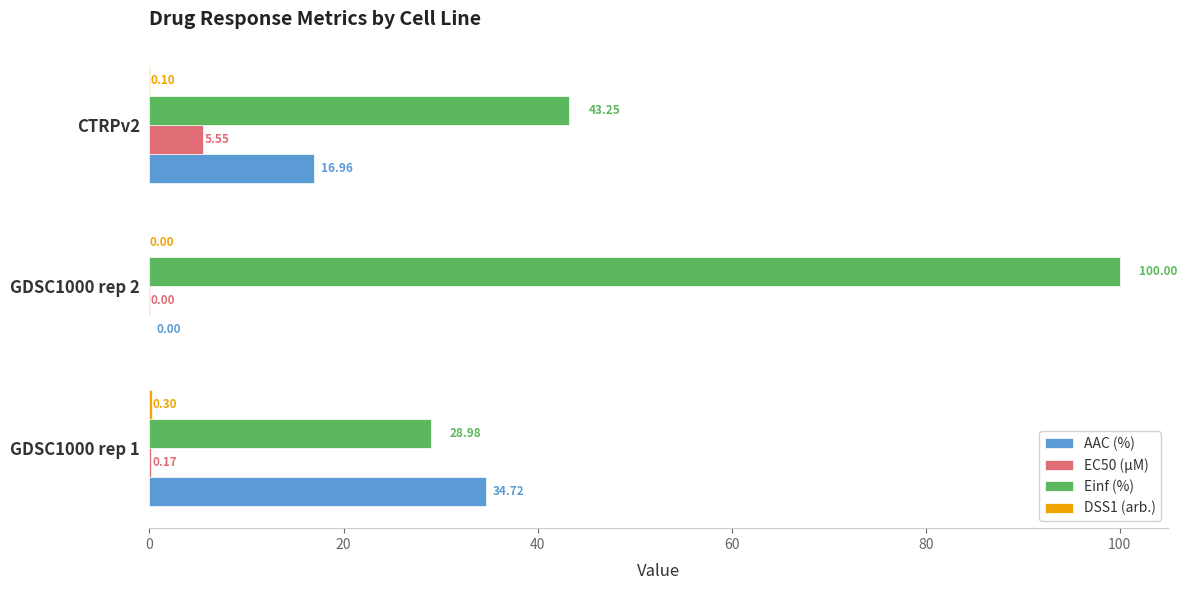

Which series has the largest total across all categories?

Einf (%)